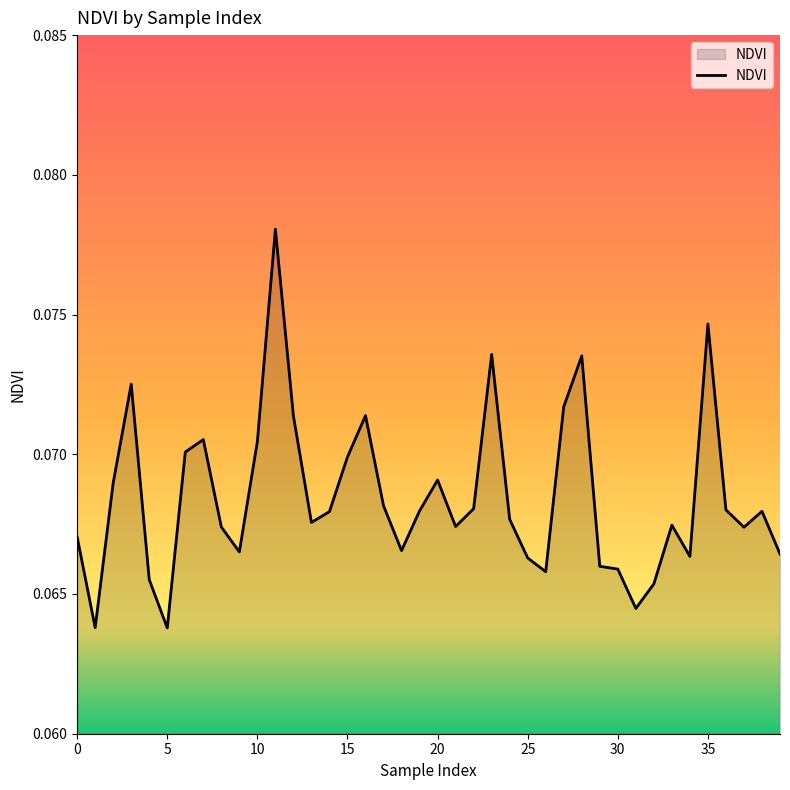

Reading left to right, list all the values displayed in this chart.

0=0.1	1=0.1	2=0.1	3=0.1	4=0.1	5=0.1	6=0.1	7=0.1	8=0.1	9=0.1	10=0.1	11=0.1	12=0.1	13=0.1	14=0.1	15=0.1	16=0.1	17=0.1	18=0.1	19=0.1	20=0.1	21=0.1	22=0.1	23=0.1	24=0.1	25=0.1	26=0.1	27=0.1	28=0.1	29=0.1	30=0.1	31=0.1	32=0.1	33=0.1	34=0.1	35=0.1	36=0.1	37=0.1	38=0.1	39=0.1